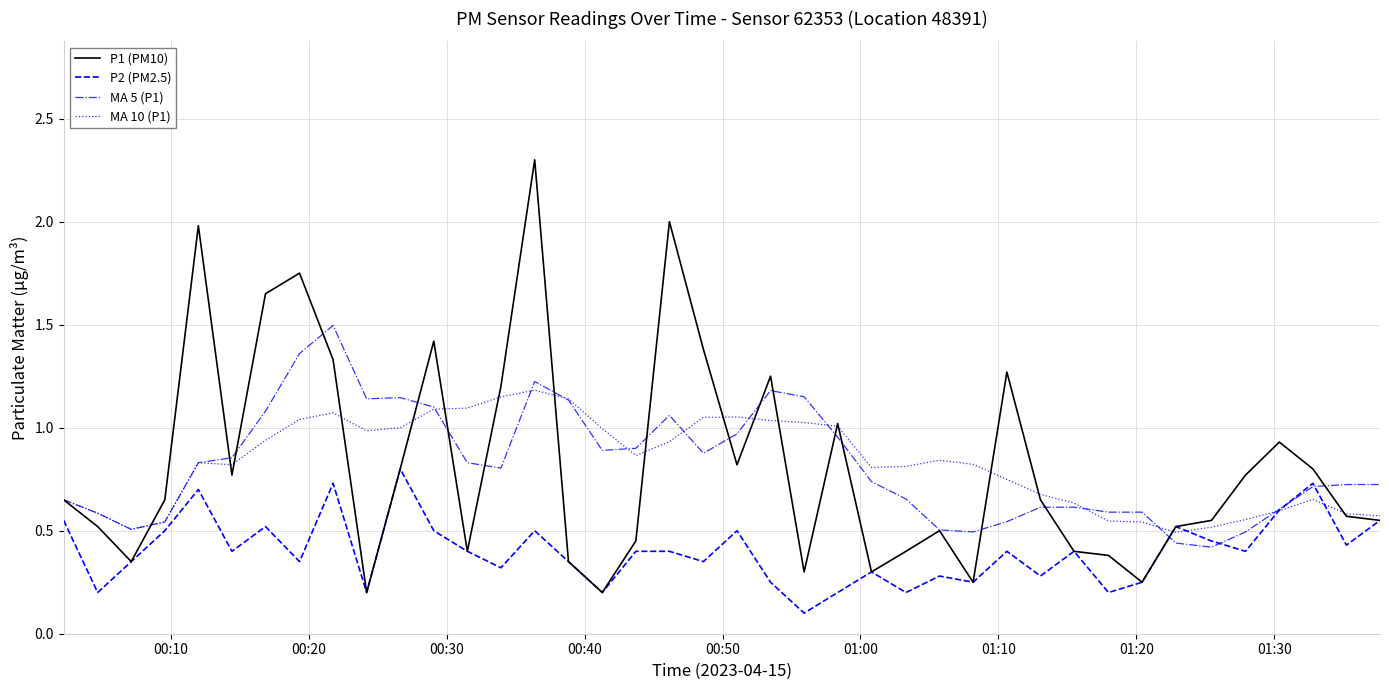

Rank the series by their maximum value, from lowest to highest.

P2 (PM2.5), MA 10 (P1), MA 5 (P1), P1 (PM10)